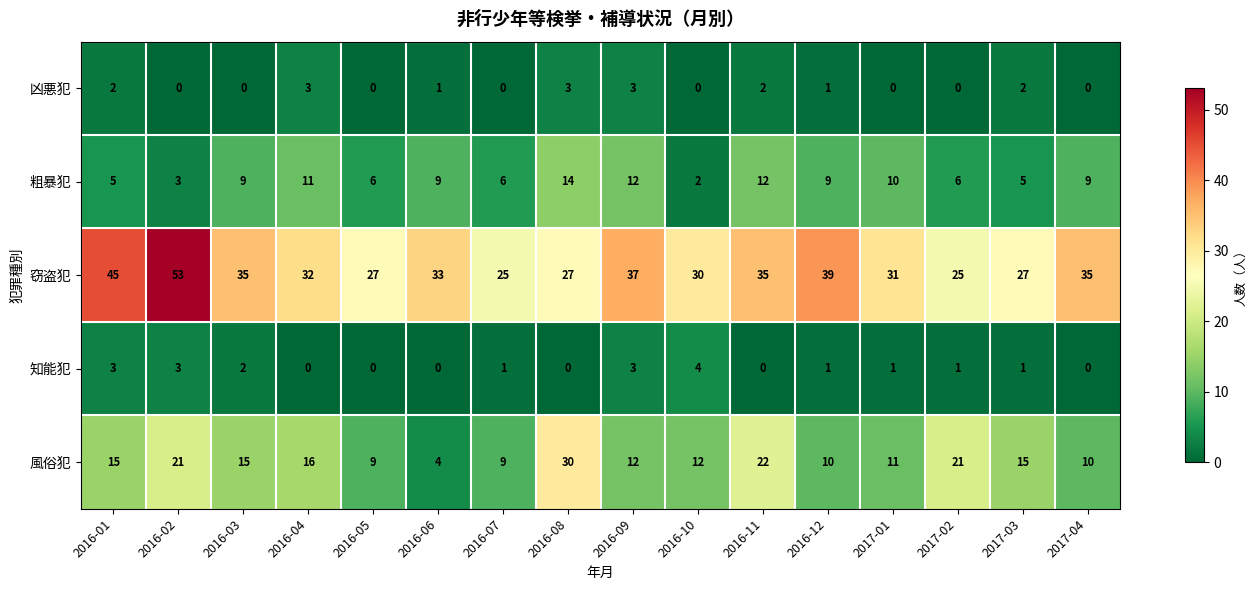

What is the spread (max minus min) of values at 2017-03?

26